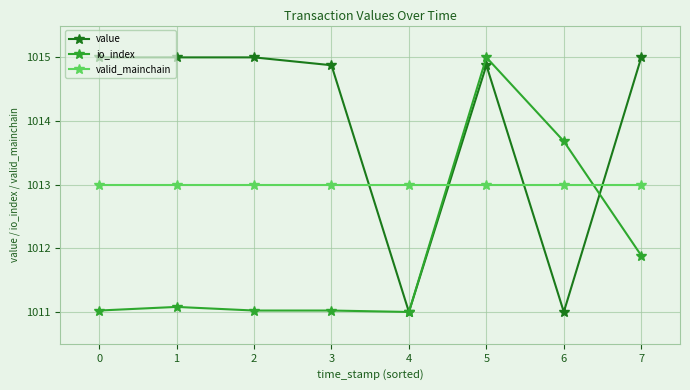

The value of valid_mainchain at 7 is 1013.0. True or false?

True